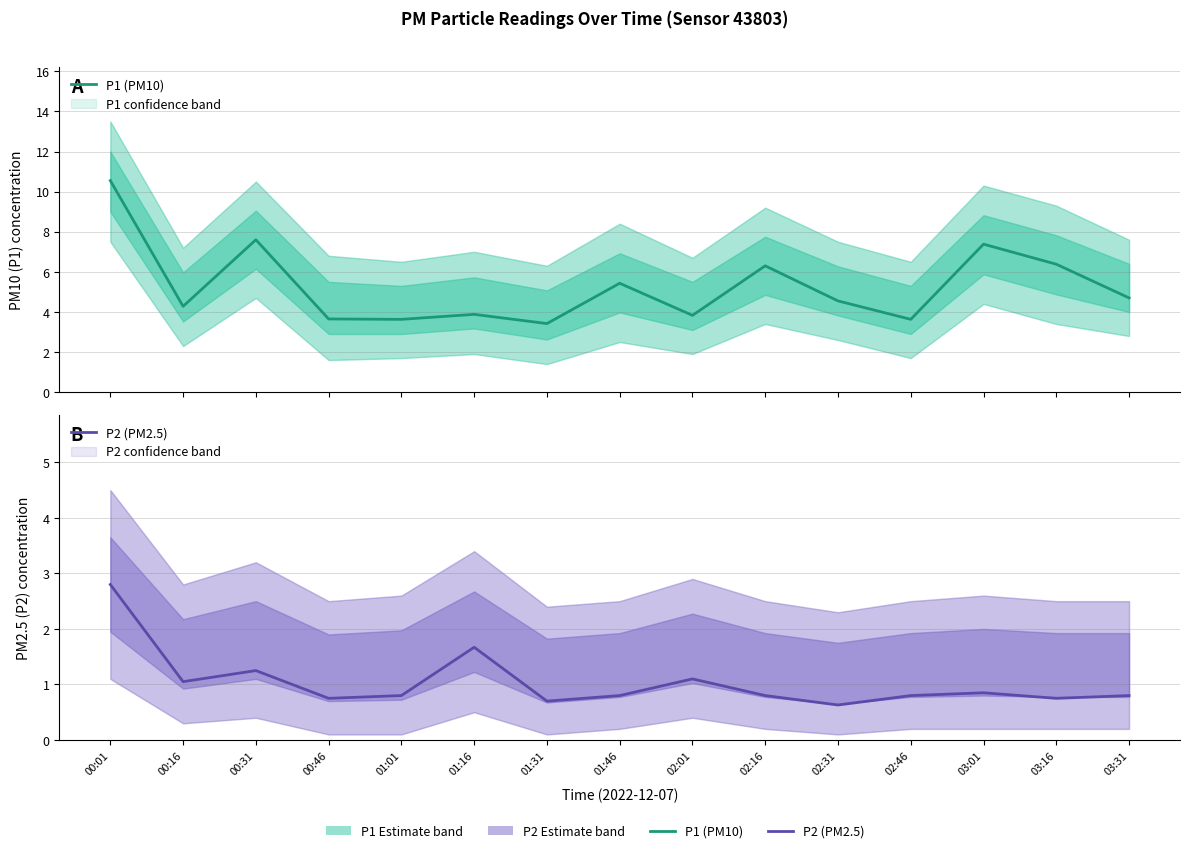

Does the chart have visible grid lines?

Yes